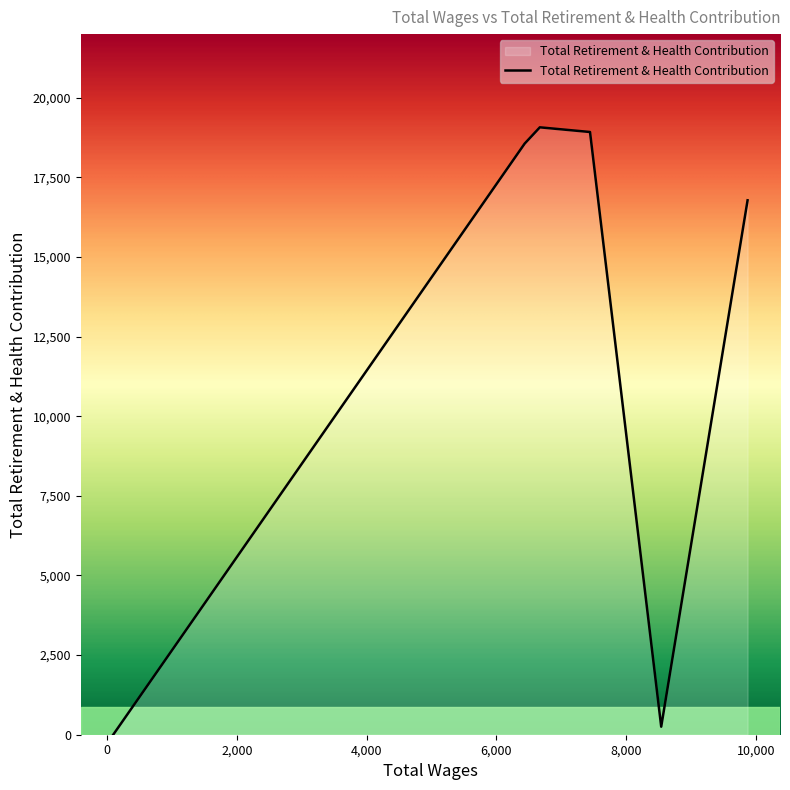

What is the greatest value displayed?

19073